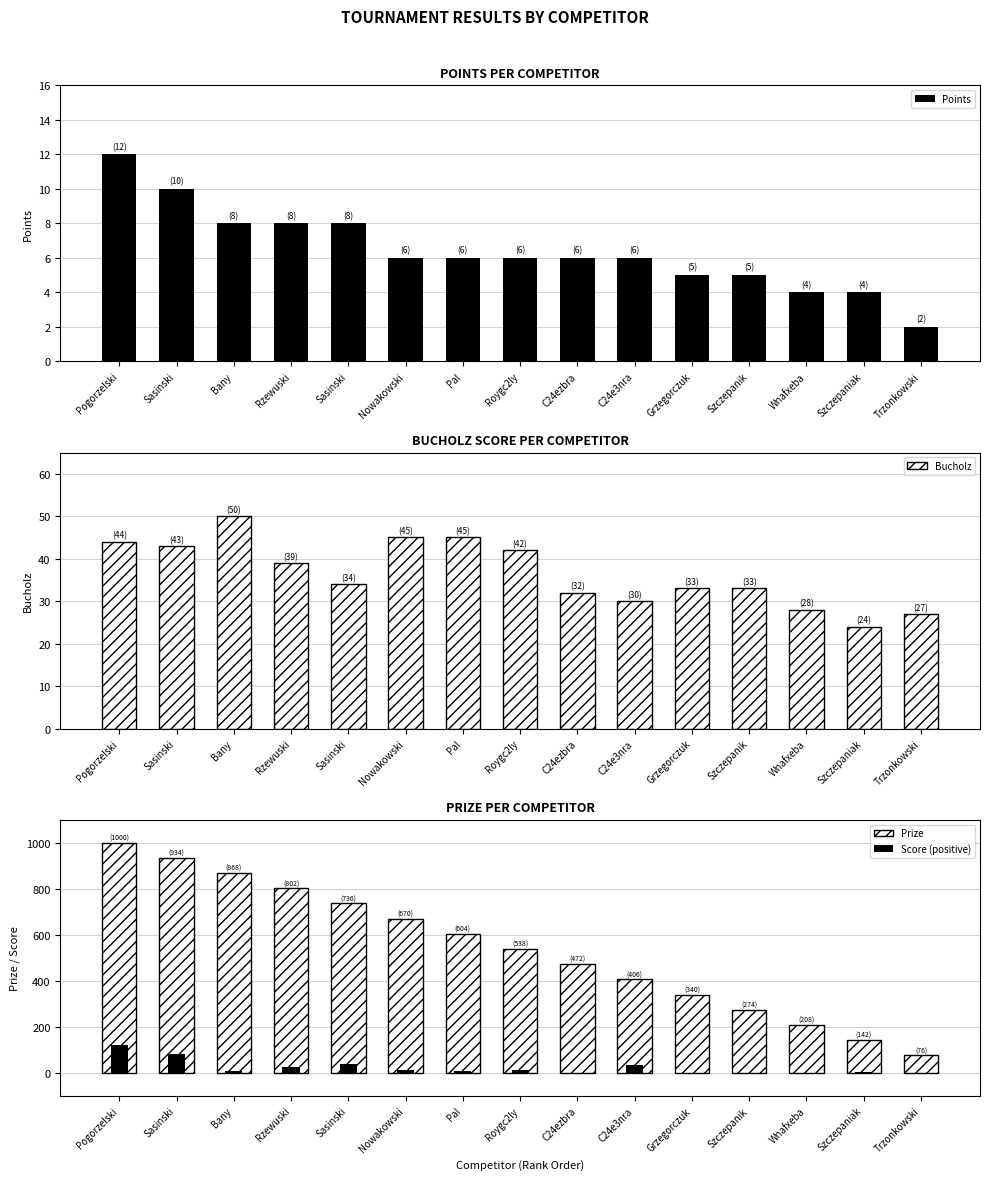

What is the sum of all Bucholz values?

549